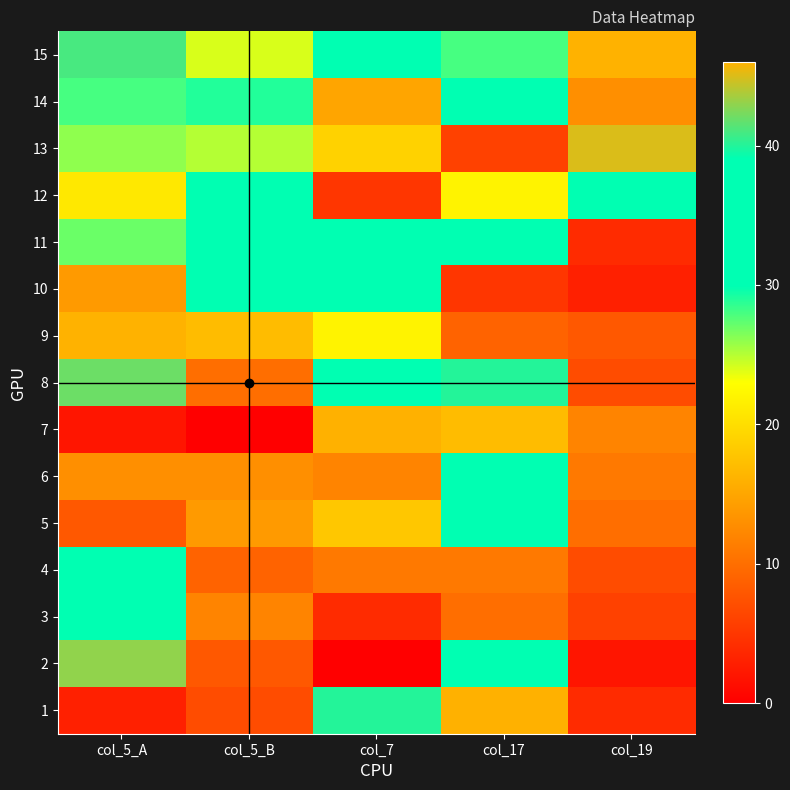

At which category is the sum across all series the highest?

col_5_A